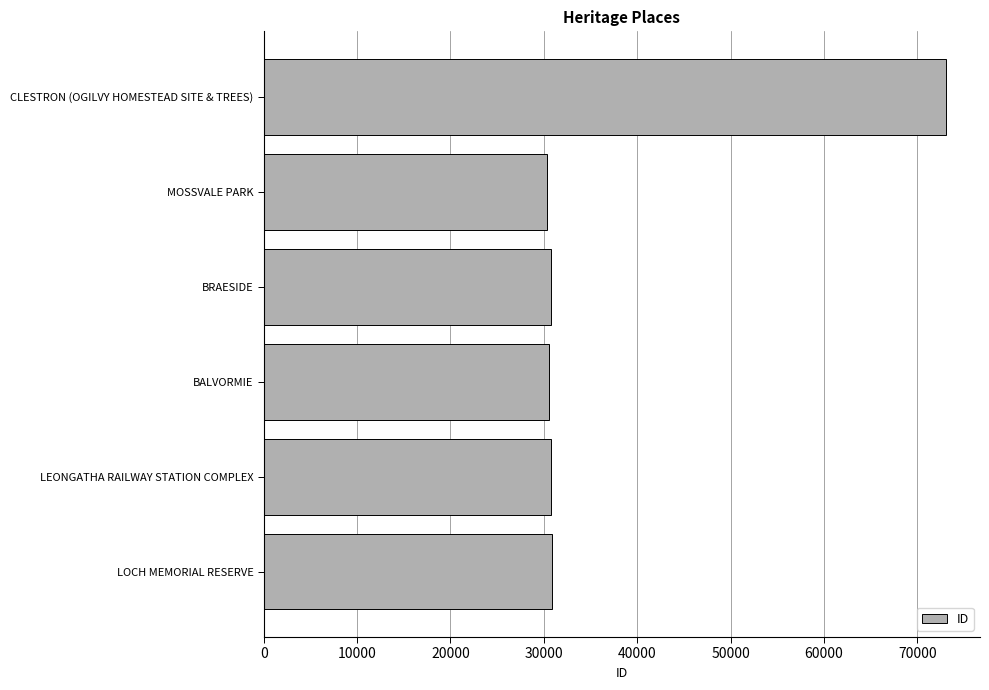

The value at LEONGATHA RAILWAY STATION COMPLEX is 53630. True or false?

False